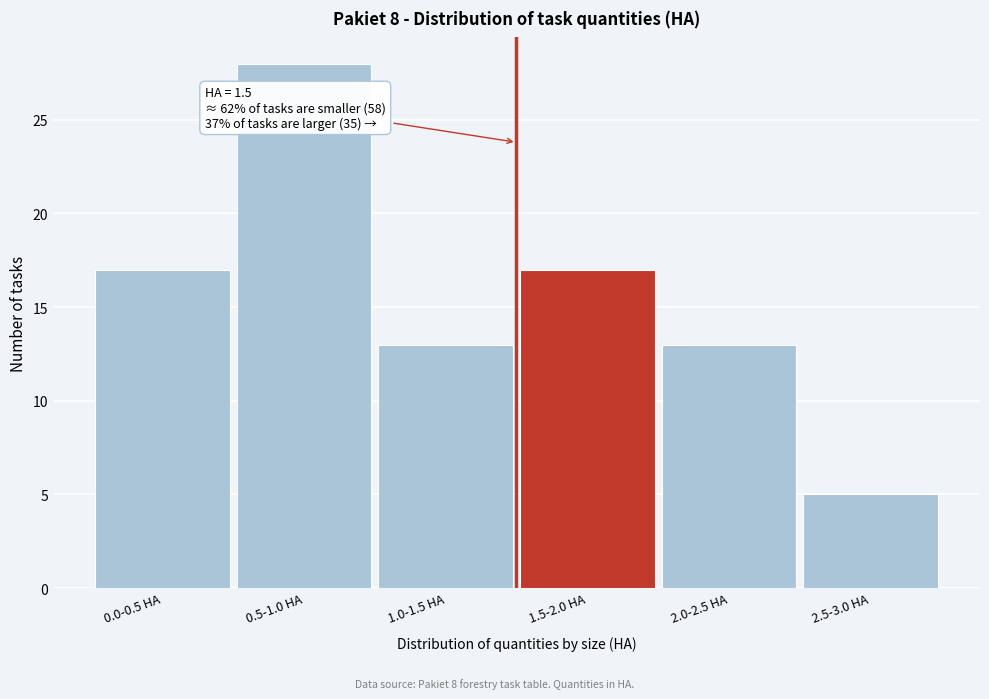

Reading right to left, what are all the values shown in this chart?

5	13	17	13	28	17